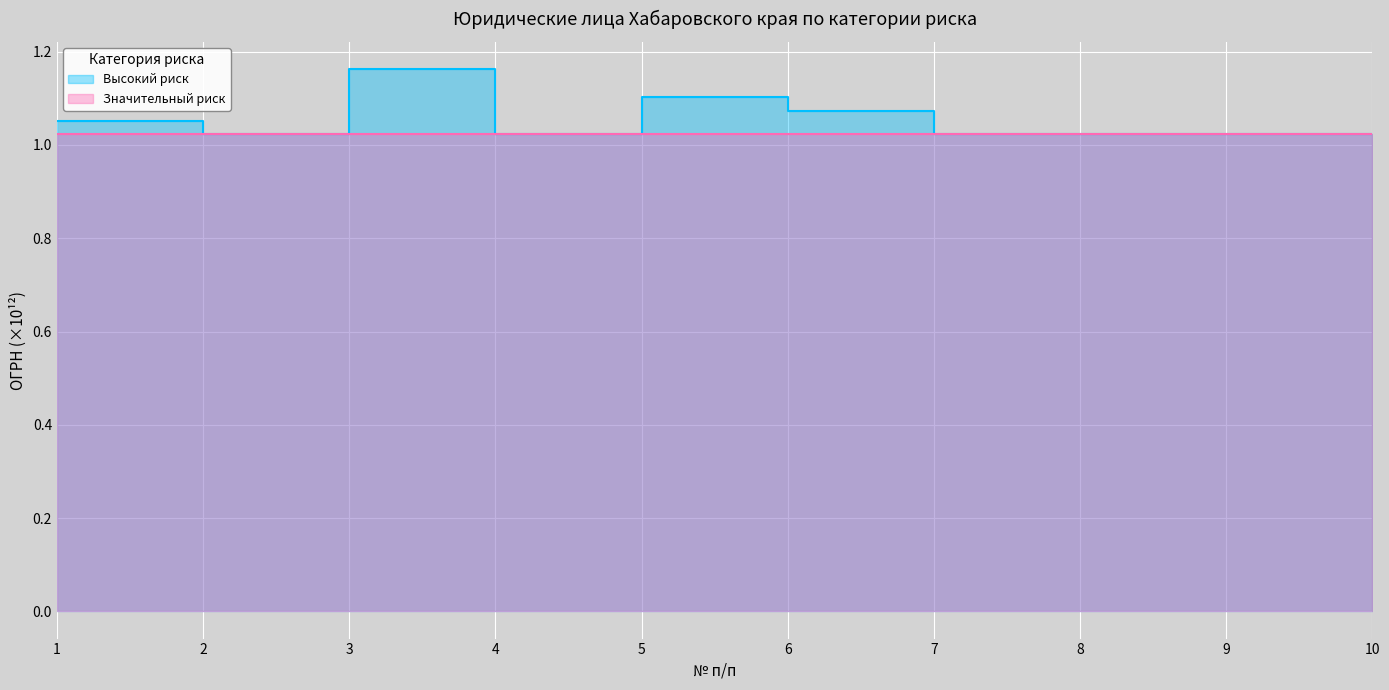

What is the total value across all series at 10?

2.0